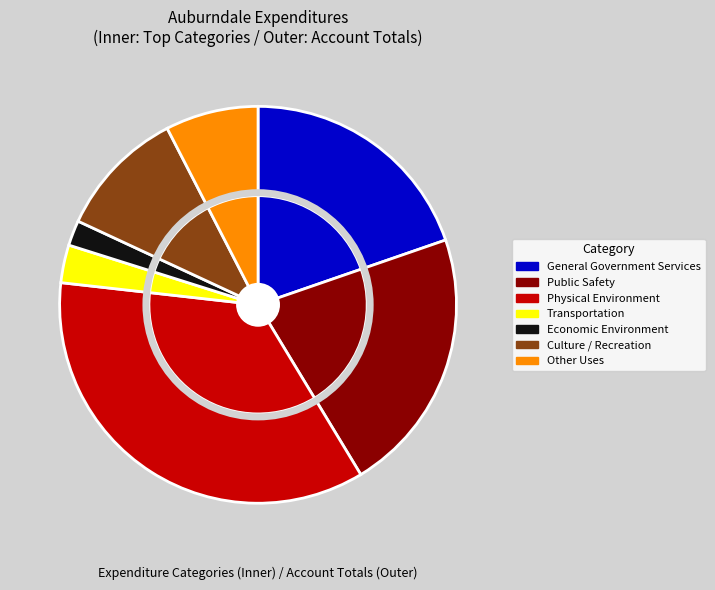

What is the smallest slice in the pie chart?

Economic Environment